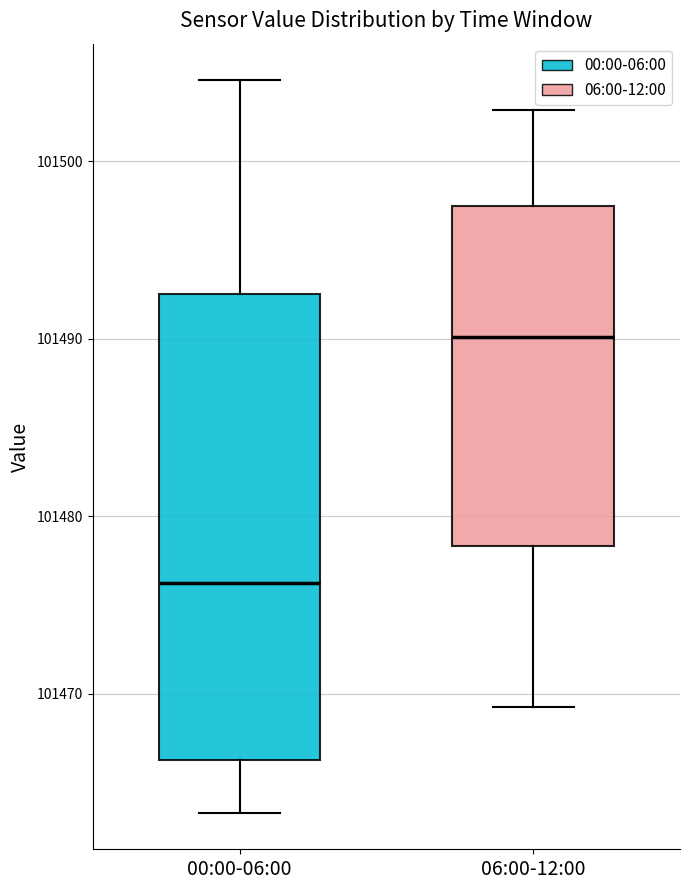

Which box has the highest median line?

06:00-12:00